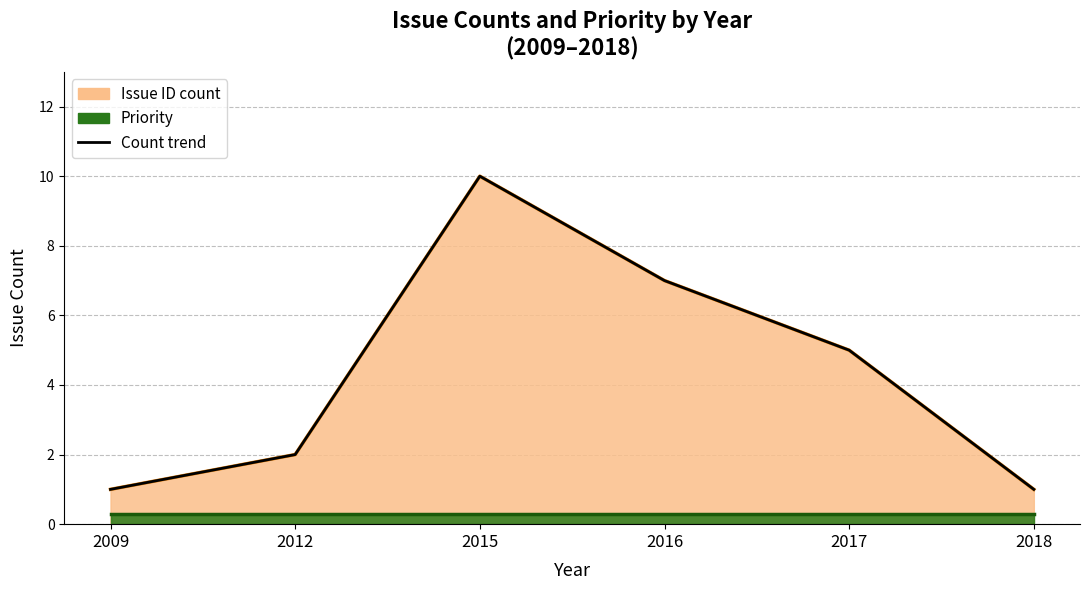

Where does the data first go above 5?

2015